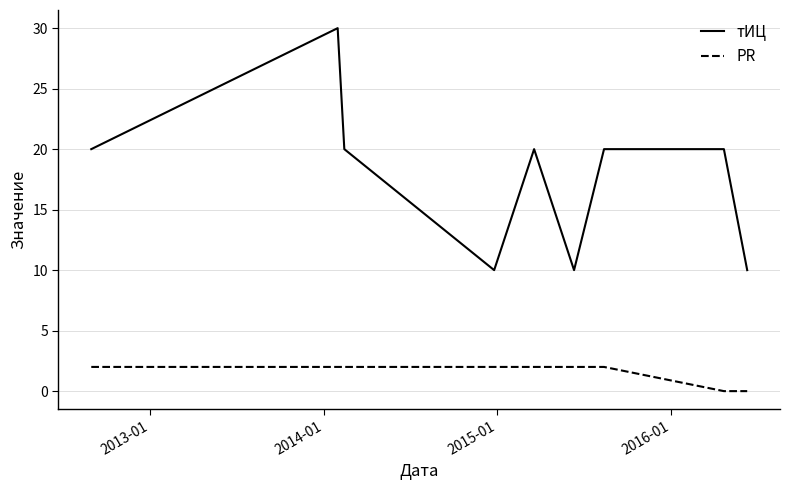

Which series has the largest total across all categories?

тИЦ